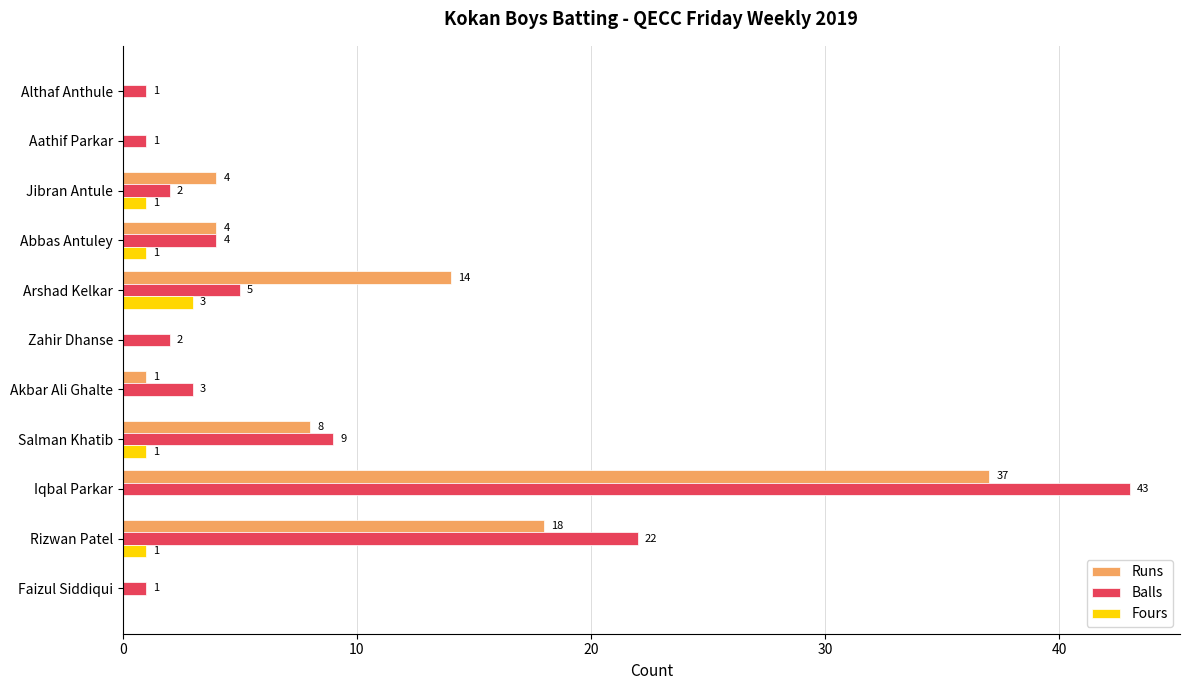

The value of Fours at Abbas Antuley is 1. True or false?

True